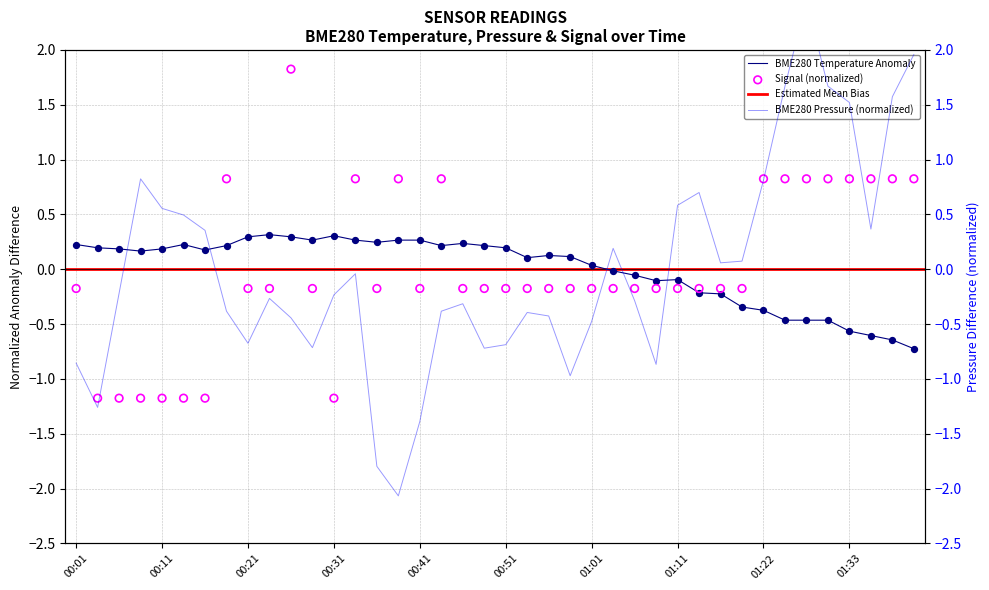

The BME280 Temperature Anomaly series shows 0.3 at 00:21. True or false?

True